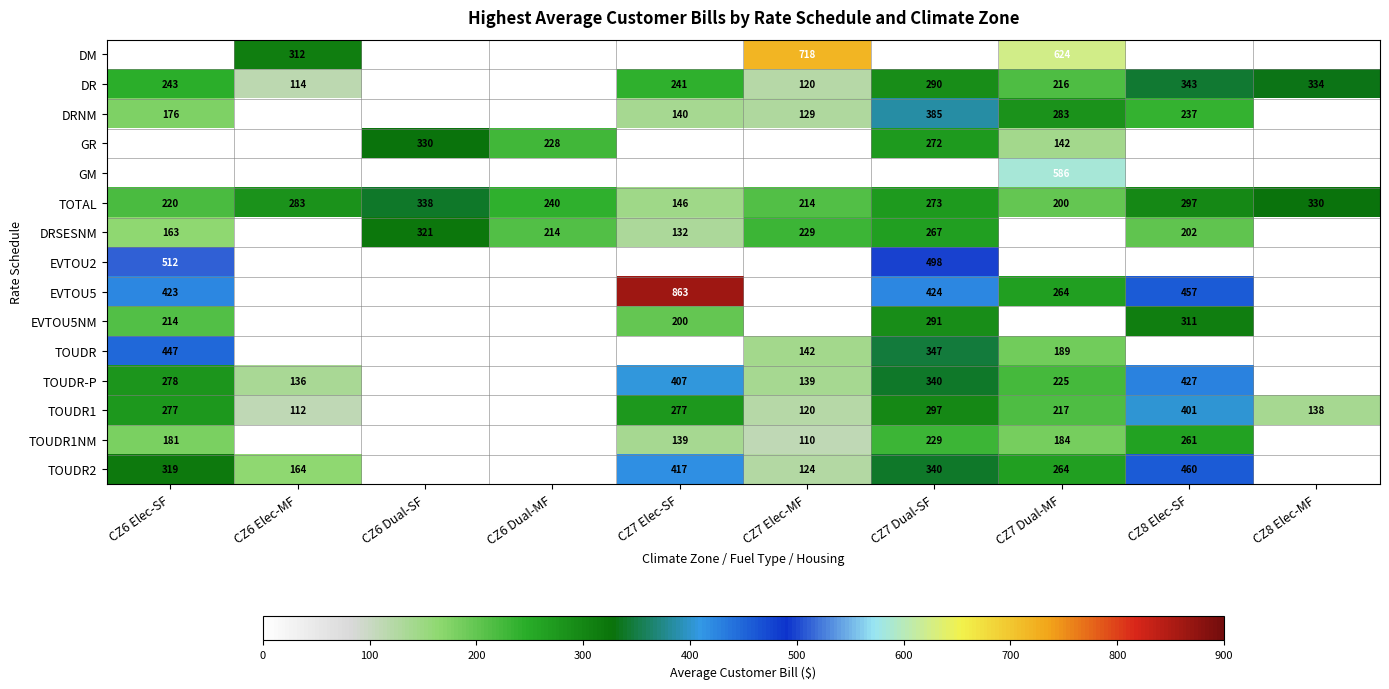

Which has a higher value, CZ7 Elec-MF or CZ7 Elec-SF?

CZ7 Elec-SF